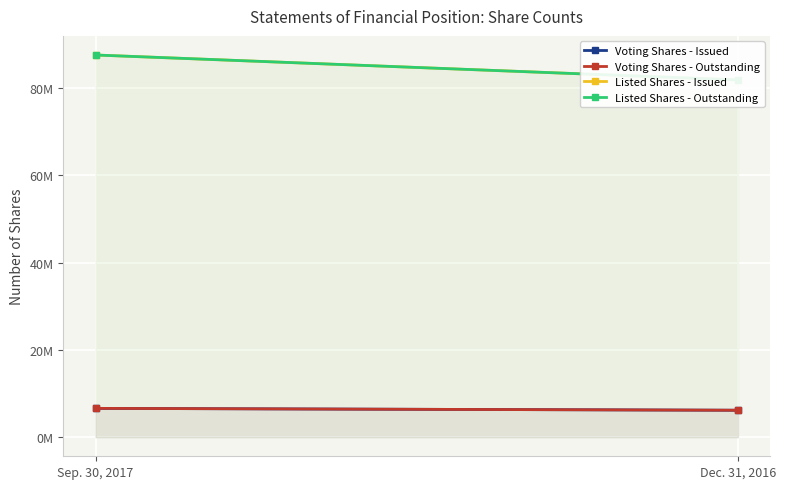

At which label does Listed Shares - Issued reach its minimum?

Dec. 31, 2016